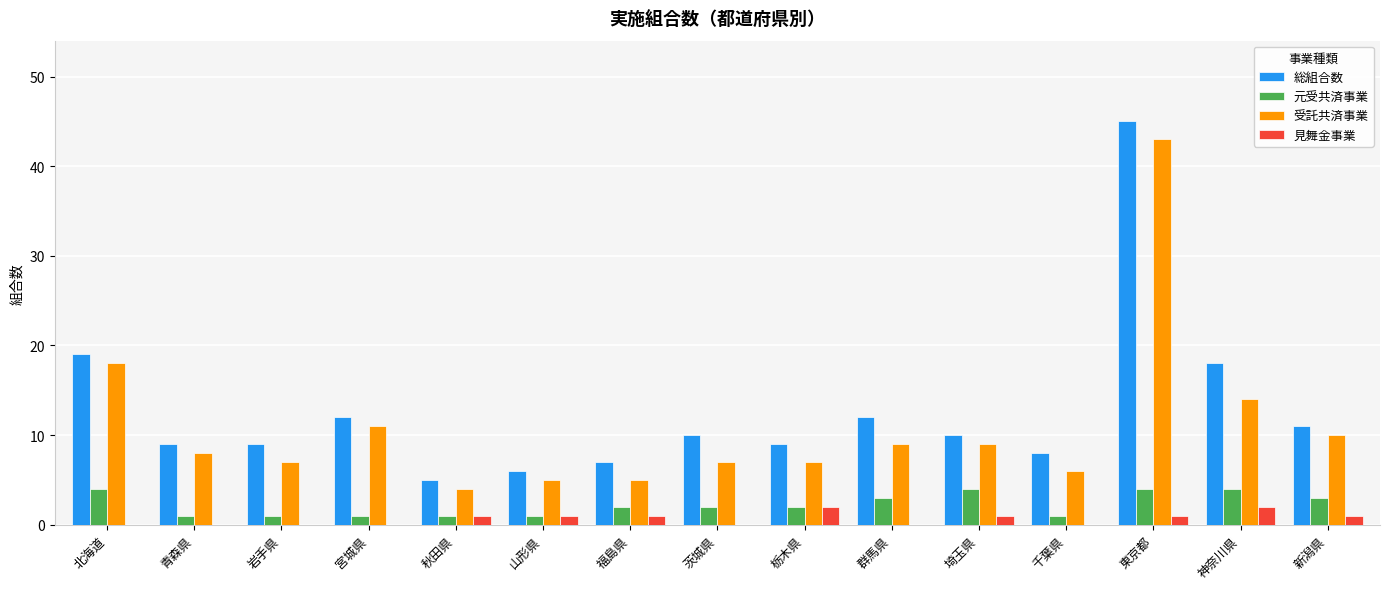

The value of 見舞金事業 at 青森県 is 0. True or false?

True